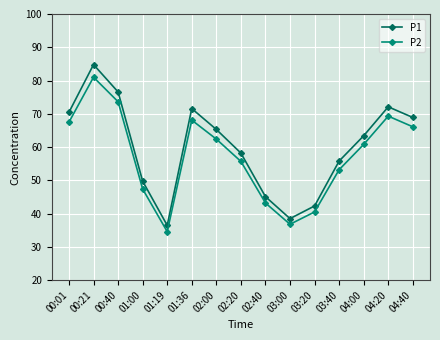

What is the label of the 6th point from the left?

01:36